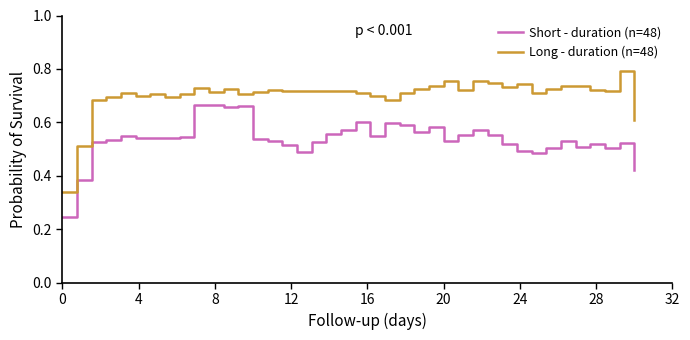

True or false: Short - duration (n=48) and Long - duration (n=48) intersect in this chart.

False